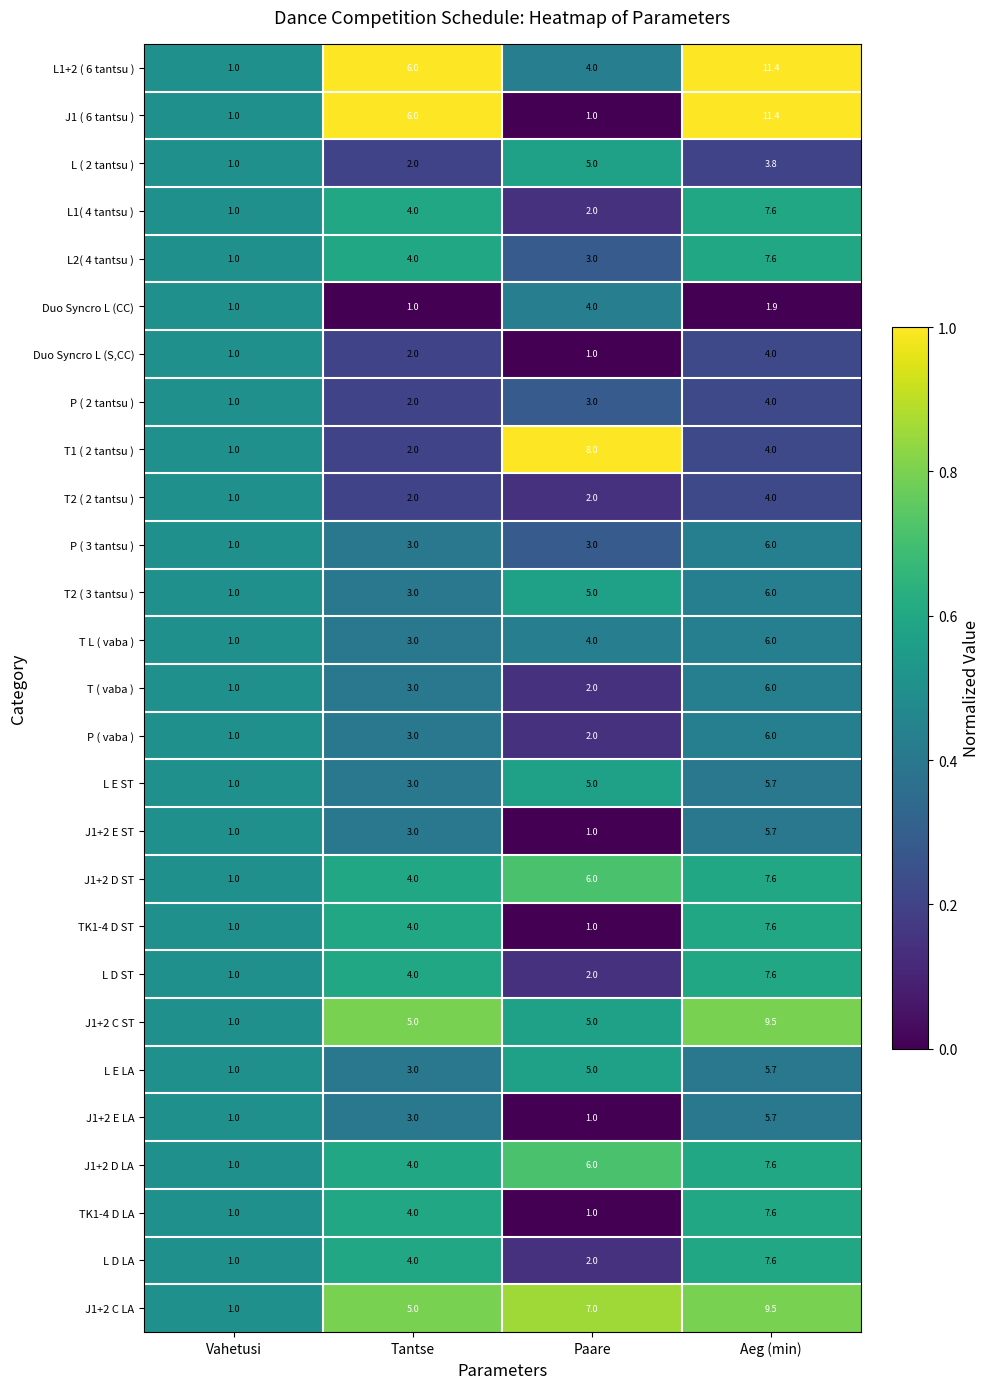

Is it true that L E ST equals 2.2 at Aeg (min)?

False